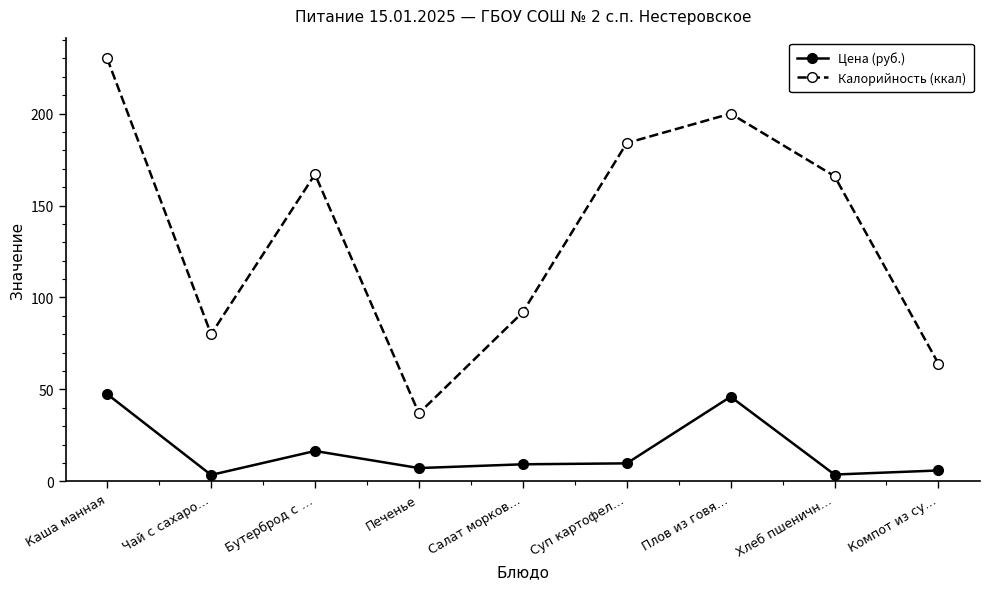

Does the chart display data point markers on the line(s)?

Yes